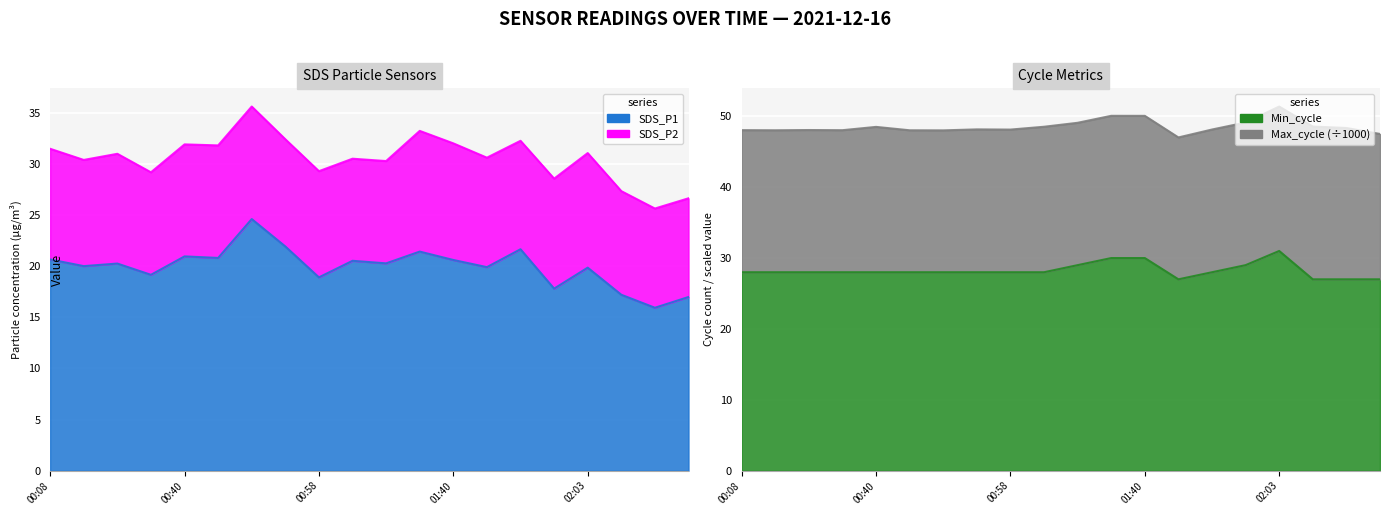

Which series has the largest total across all categories?

Min_cycle